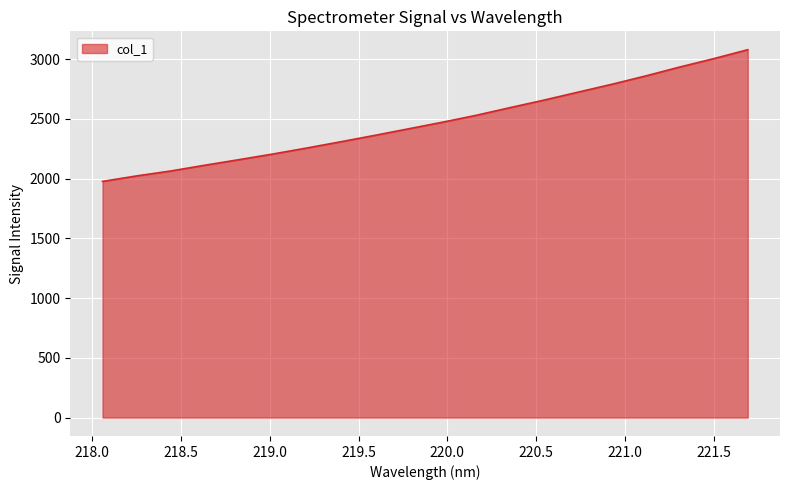

What is the maximum value shown in the chart?

3078.4